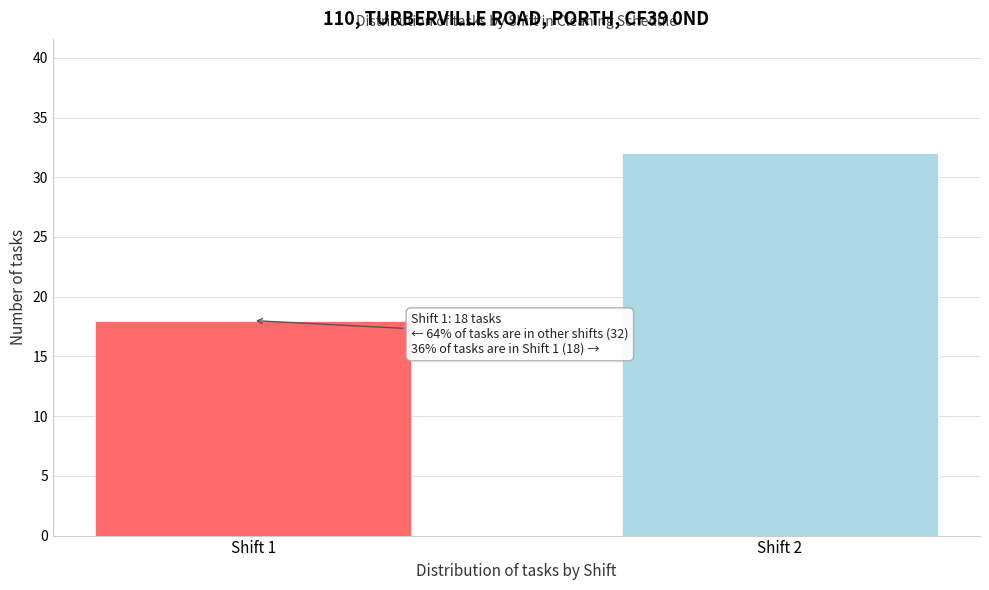

Reading left to right, what are all the values shown in this chart?

Shift 1=18	Shift 2=32